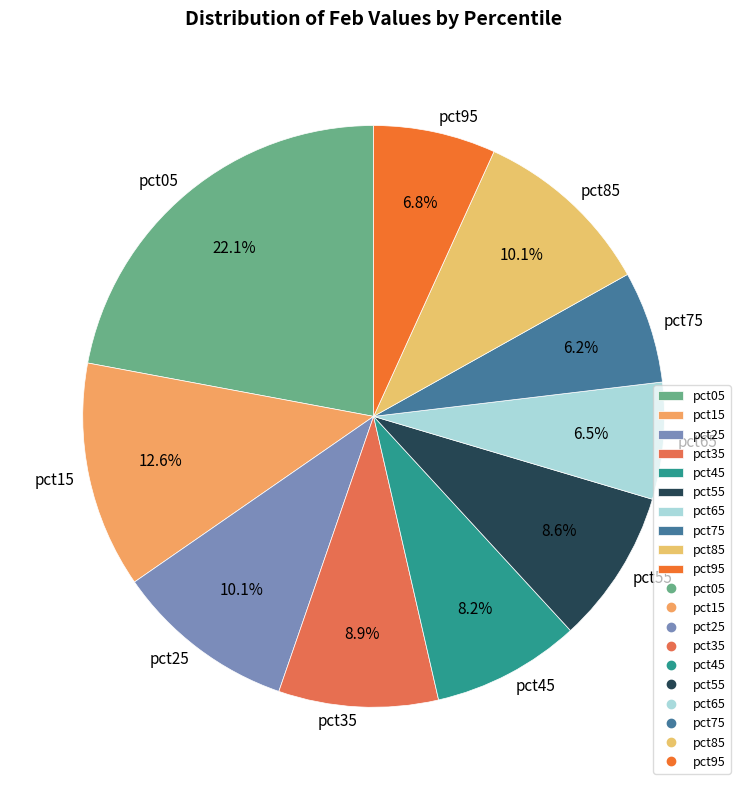

How much of the chart is everything except pct55?

91.4%